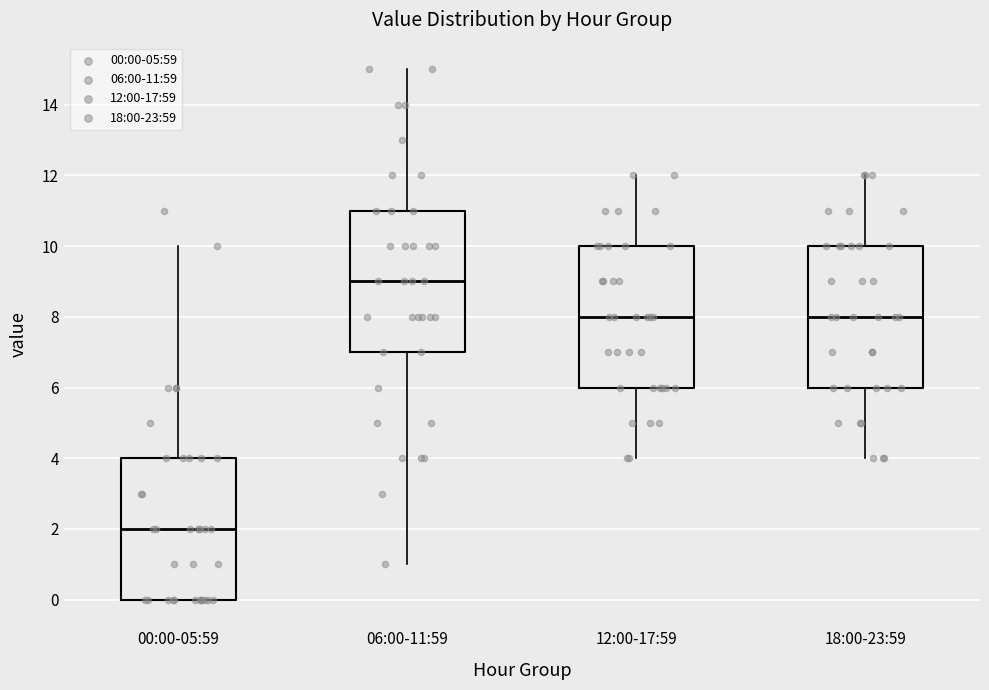

Where does the median line of the box for 00:00-05:59 sit on the y-axis? The values are not printed on the chart, so give them approximately, as read against the axis.

2